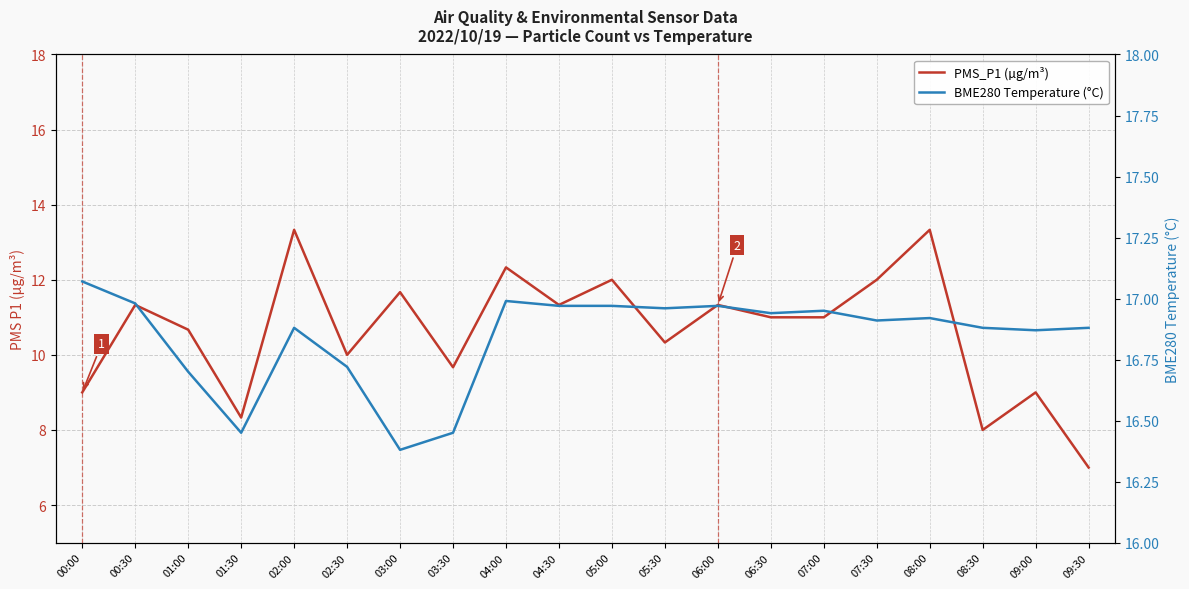

List the series in order of their overall mean, highest first.

BME280 Temperature (°C), PMS_P1 (µg/m³)